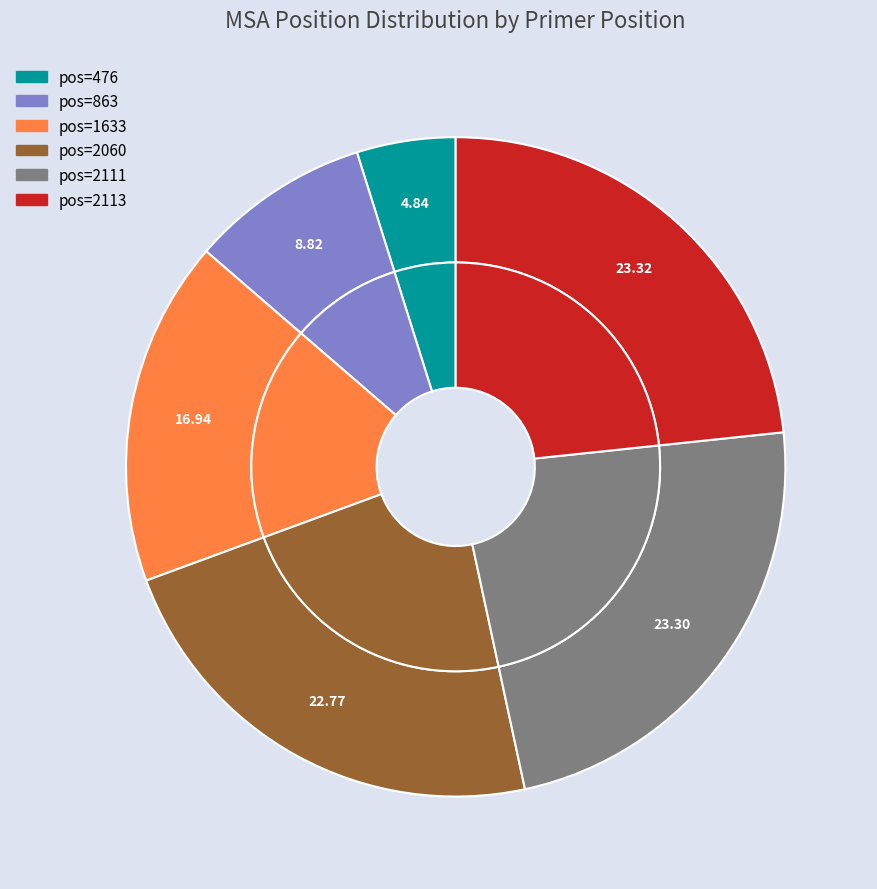

Does 476 account for over 50% of the chart?

No